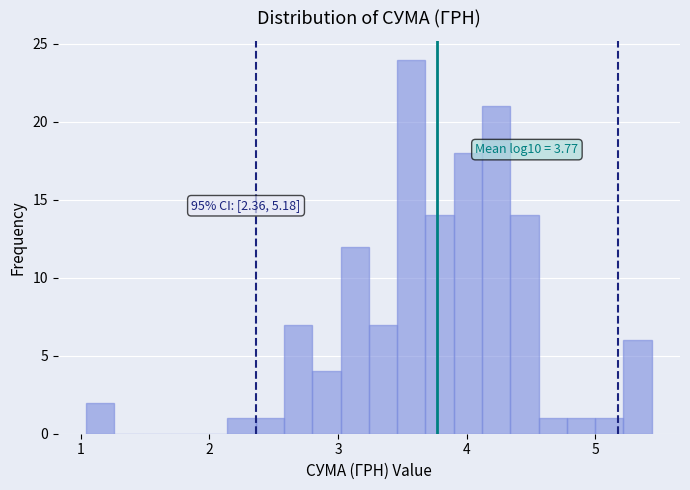

Read against the x-axis, roughly where is the centre of the tallest bar?

3.6